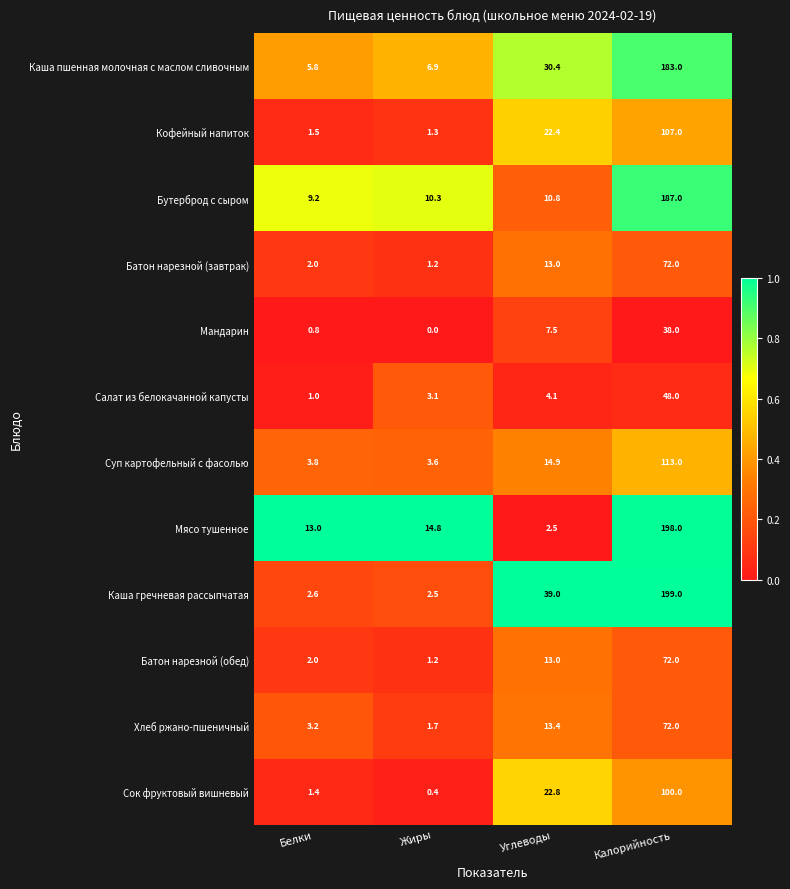

At how many categories does at least one series exceed 0?

4